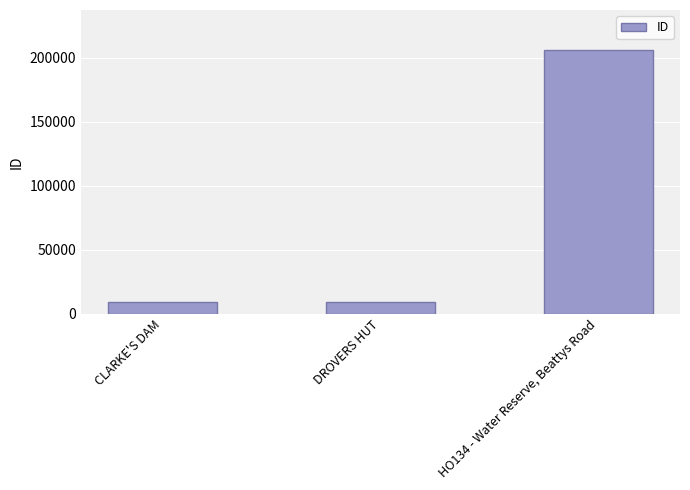

True or false: the data shows 8805 at DROVERS HUT.

True